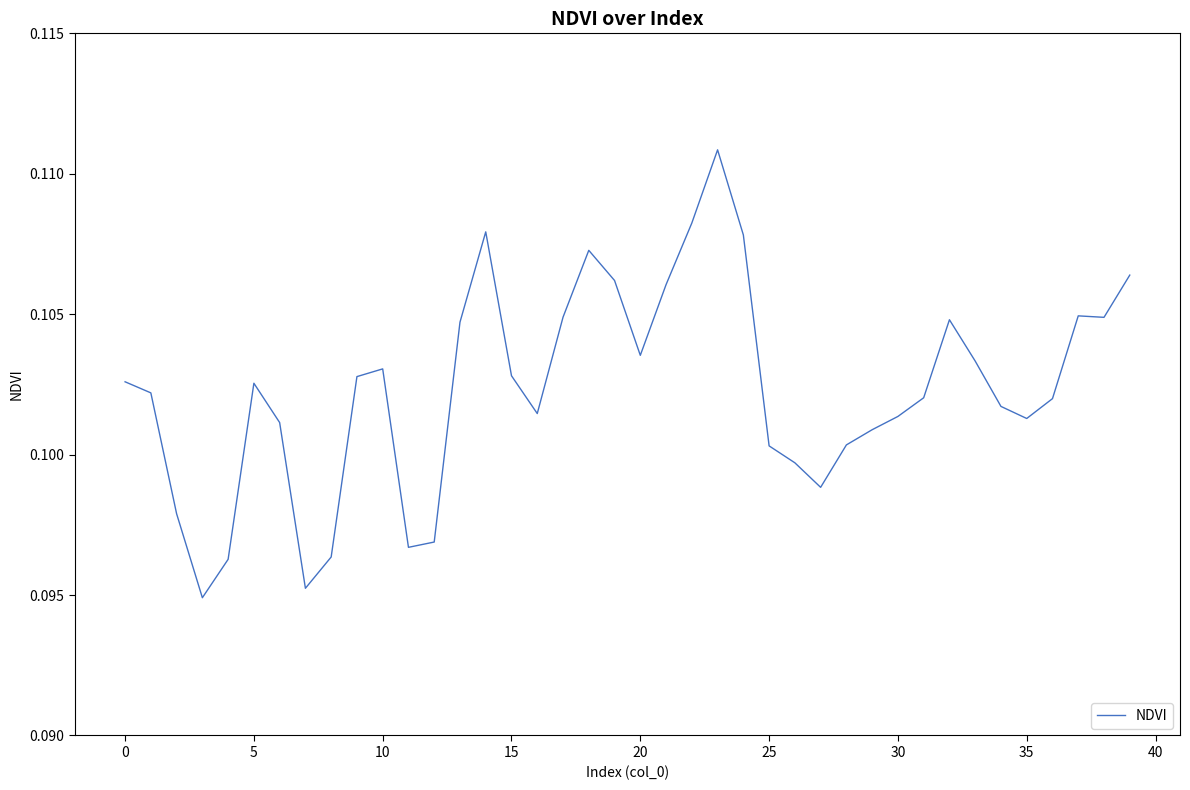

Does the chart display data point markers on the line(s)?

No